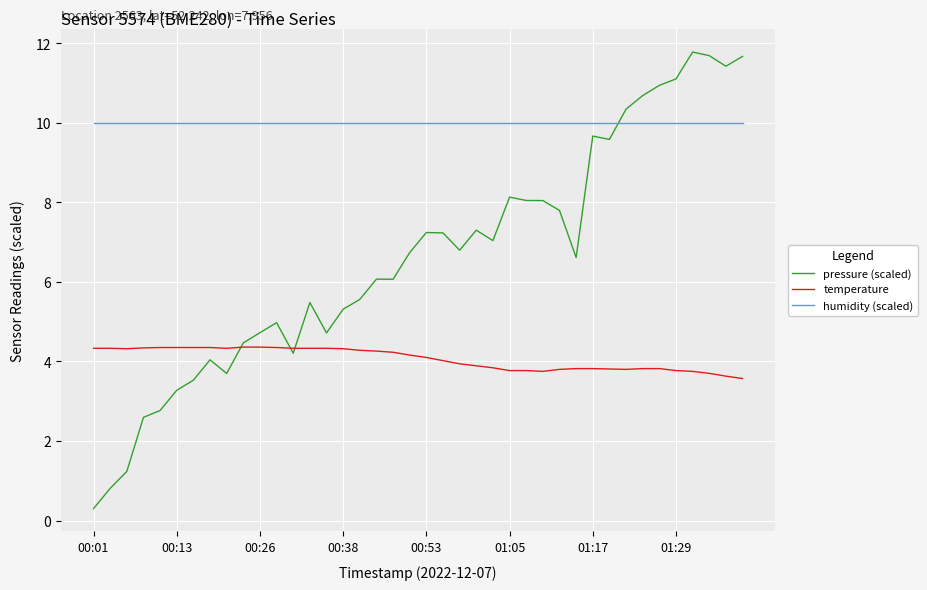

What is the greatest value displayed?

11.8